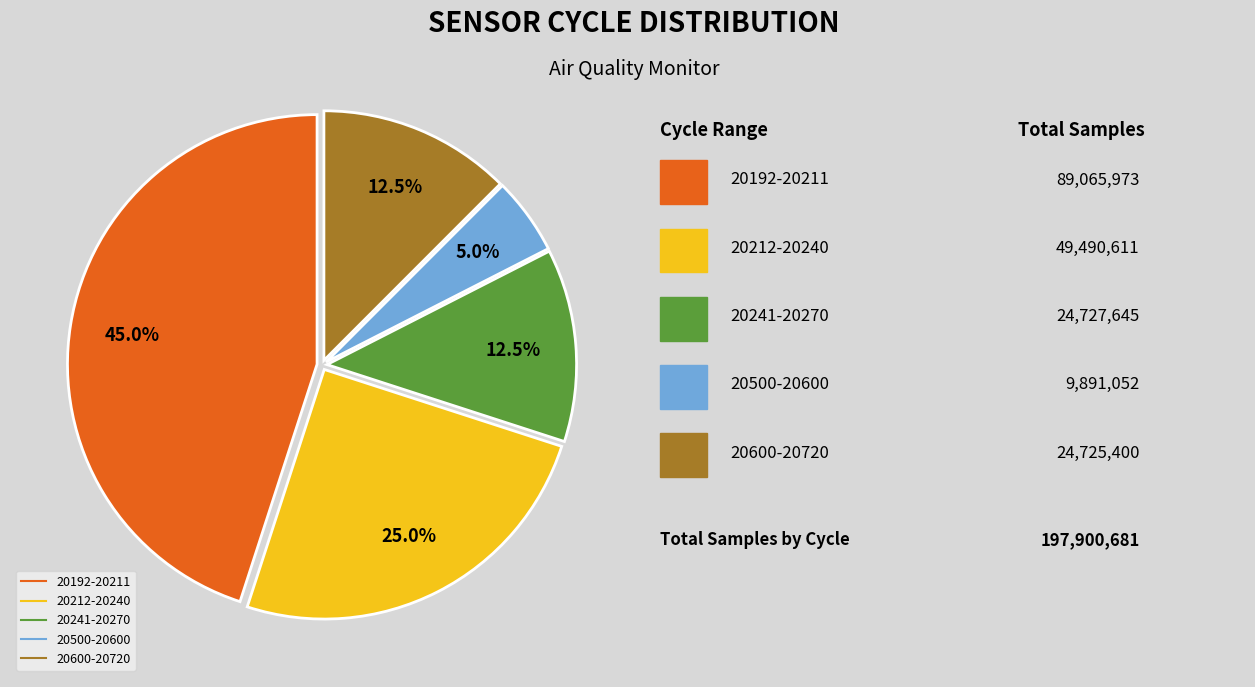

Is there any slice that represents more than half of the pie?

No